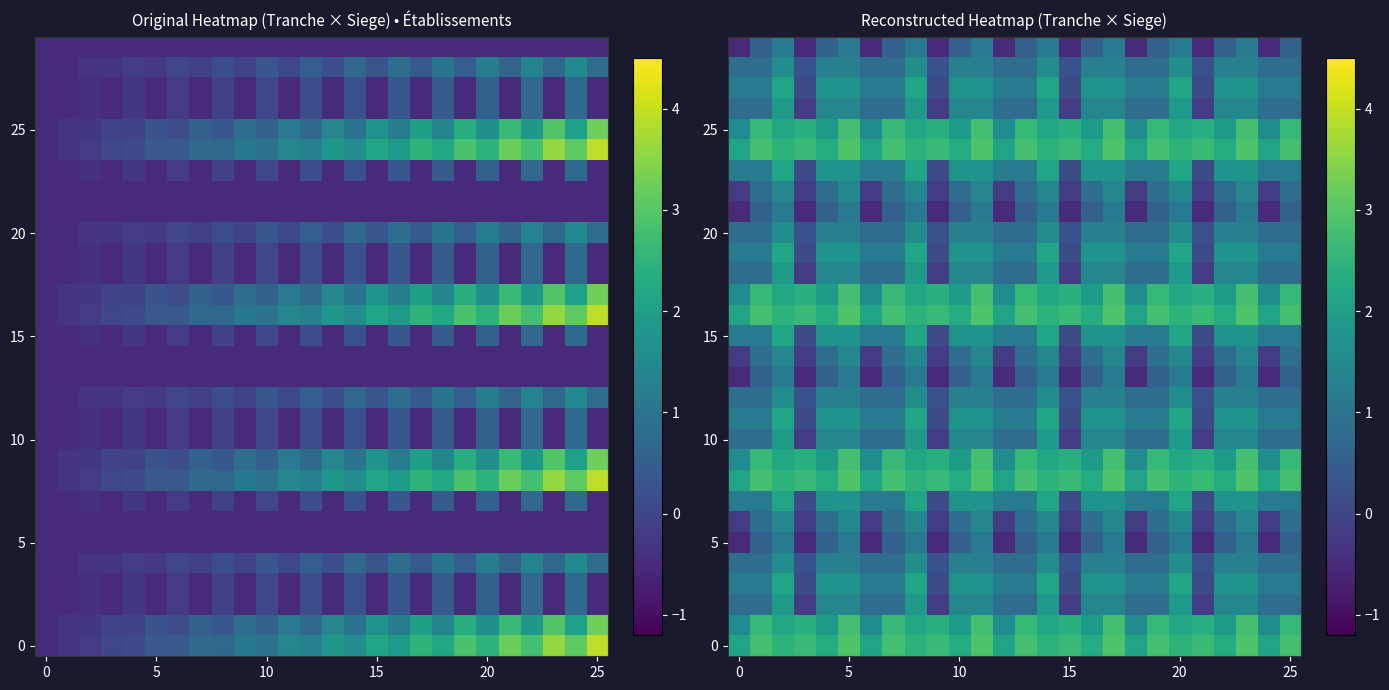

At how many categories does at least one series exceed 0?

26